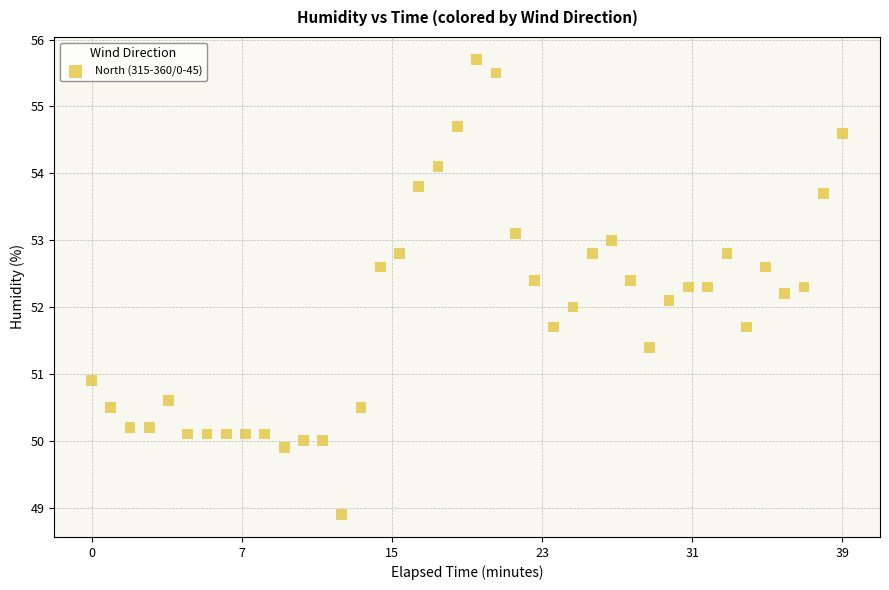

What is the range of Y values (max minus min)?

6.8